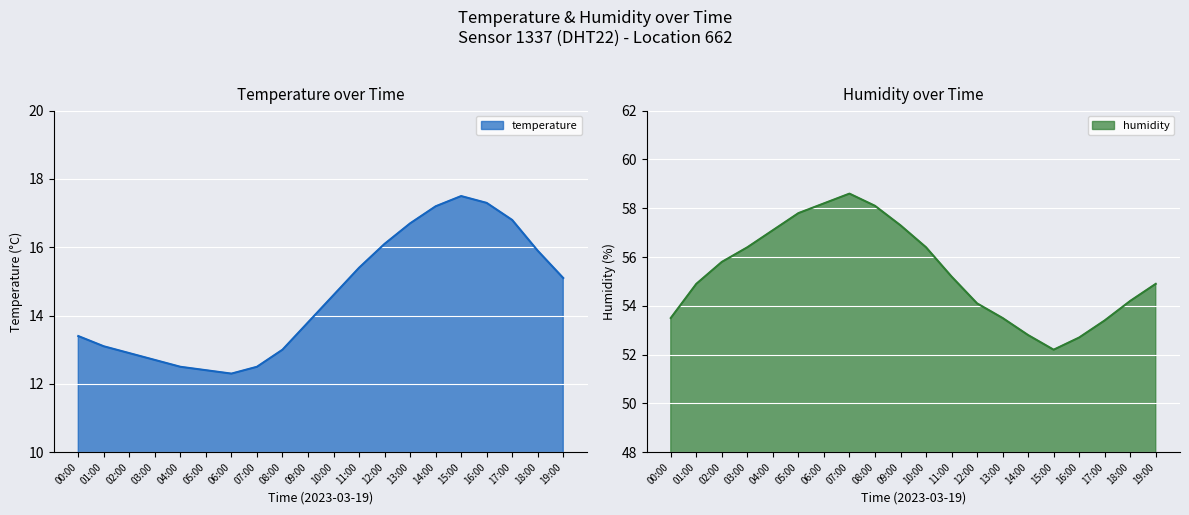

True or false: temperature and humidity cross at least once.

False